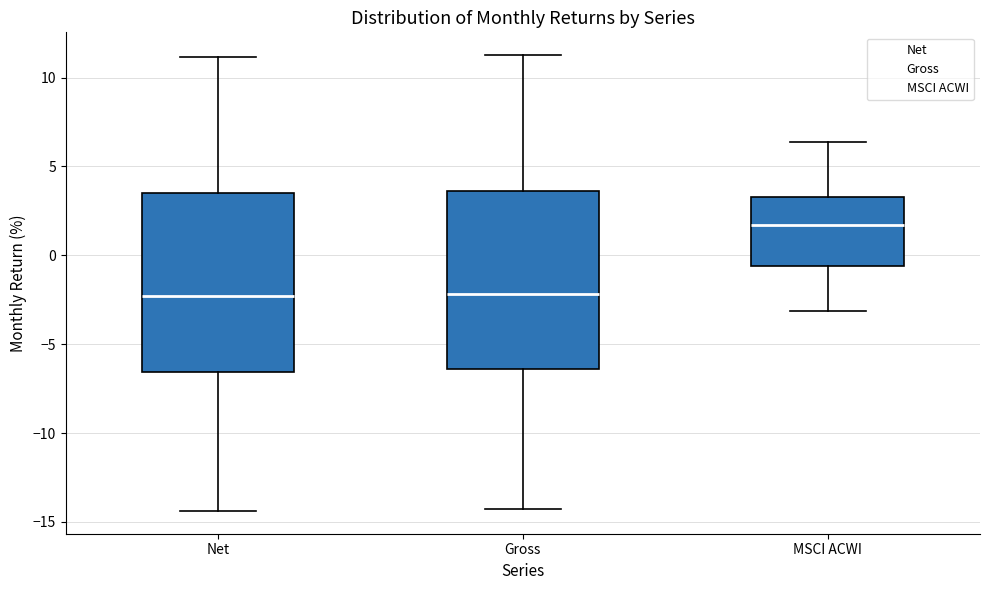

Where does the median line of the box for MSCI ACWI sit on the y-axis? The values are not printed on the chart, so give them approximately, as read against the axis.

1.5